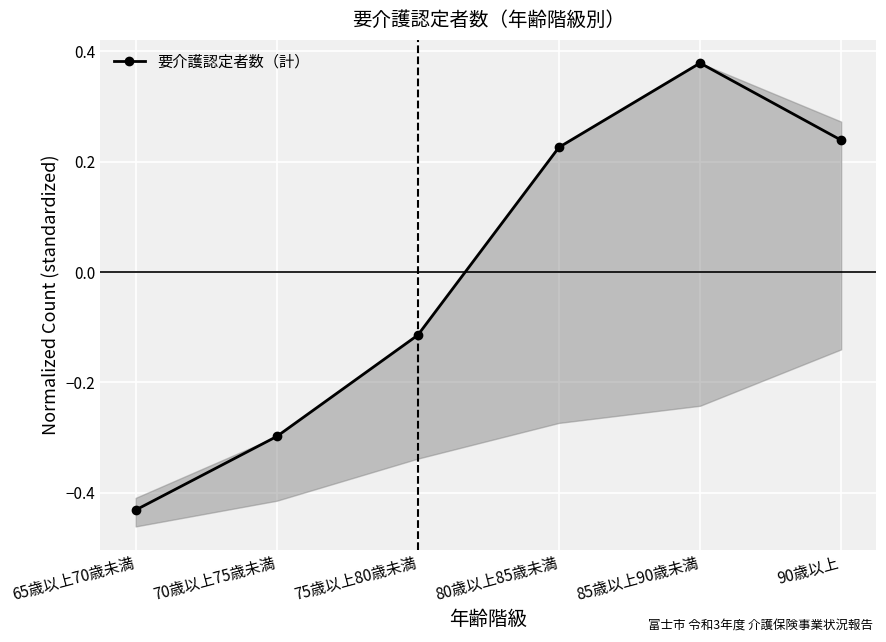

Count the number of data series in this chart.

1